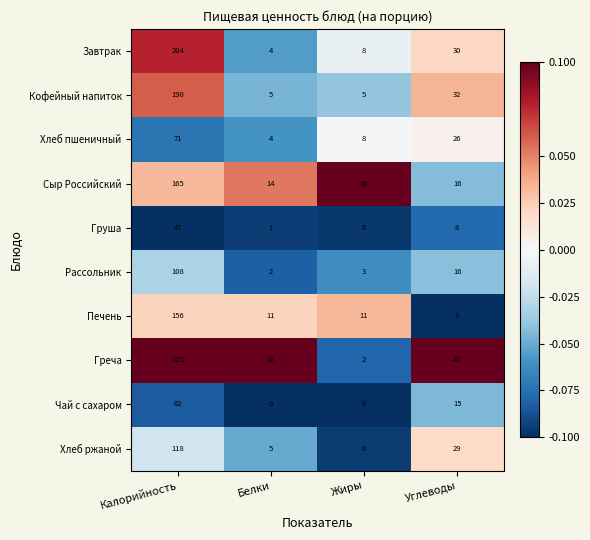

What is the maximum value shown in the chart?

225